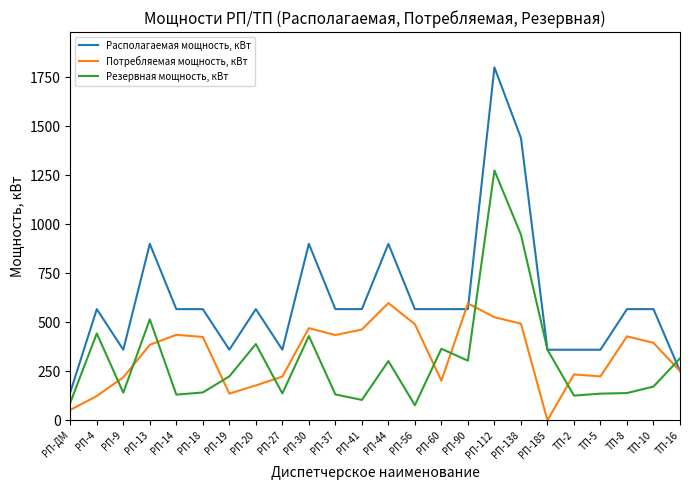

What is the average value of the Располагаемая мощность, кВт series?

614